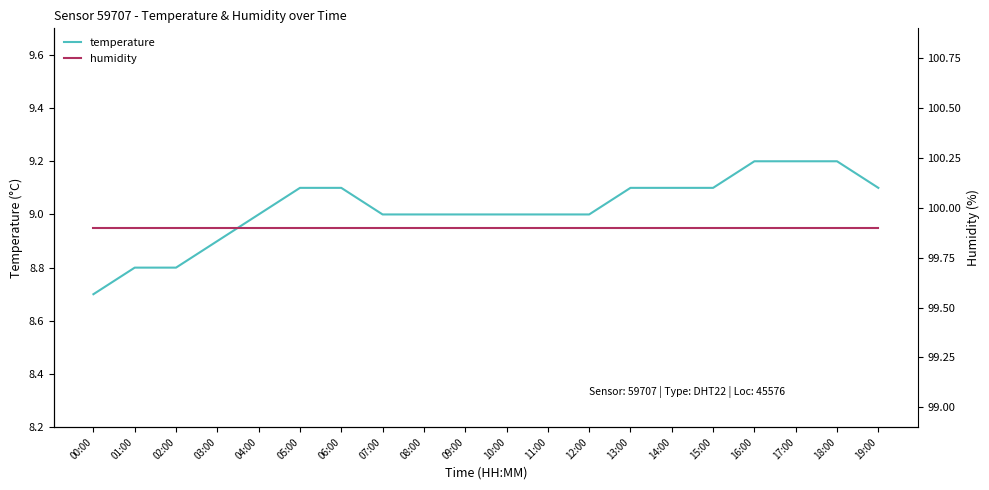

True or false: temperature and humidity cross at least once.

False